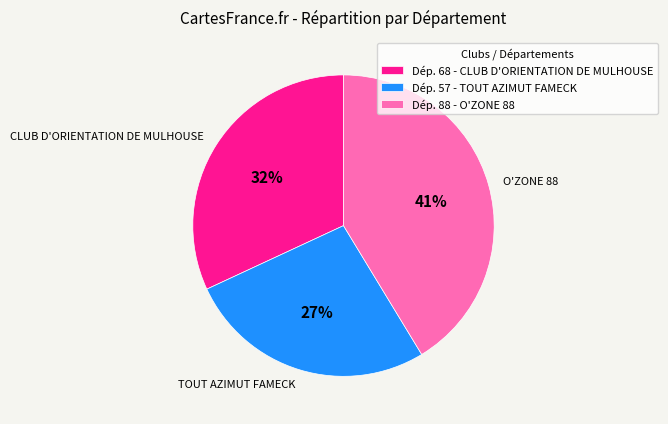

Rank the categories by value from highest to lowest.

O'ZONE 88, CLUB D'ORIENTATION DE MULHOUSE, TOUT AZIMUT FAMECK